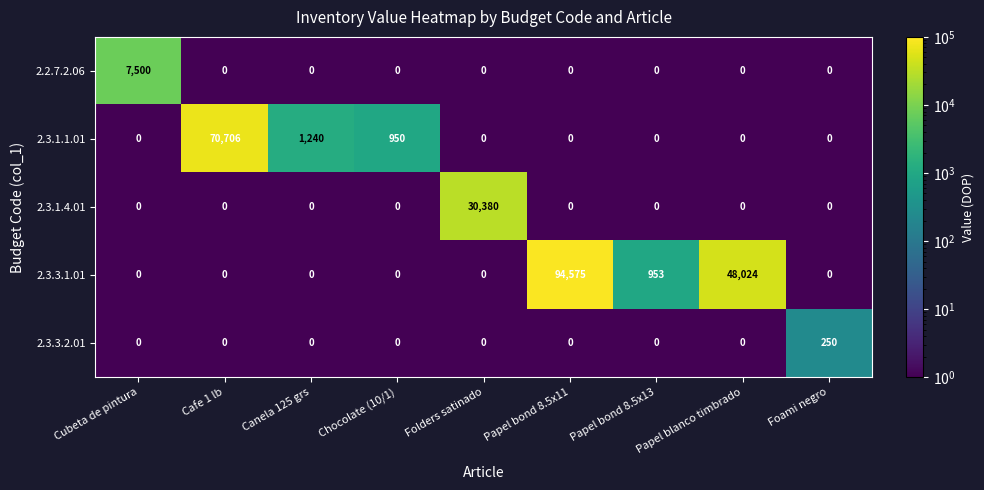

What is the difference between the 2.3.1.1.01 values at Papel bond 8.5x13 and Canela 125 grs?

1240